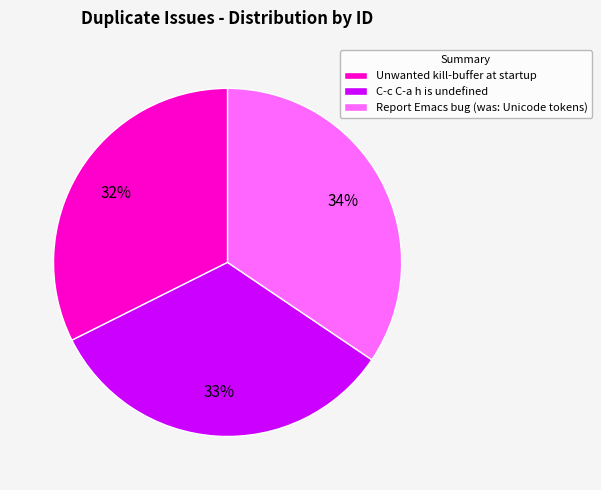

How many segments does this pie chart have?

3